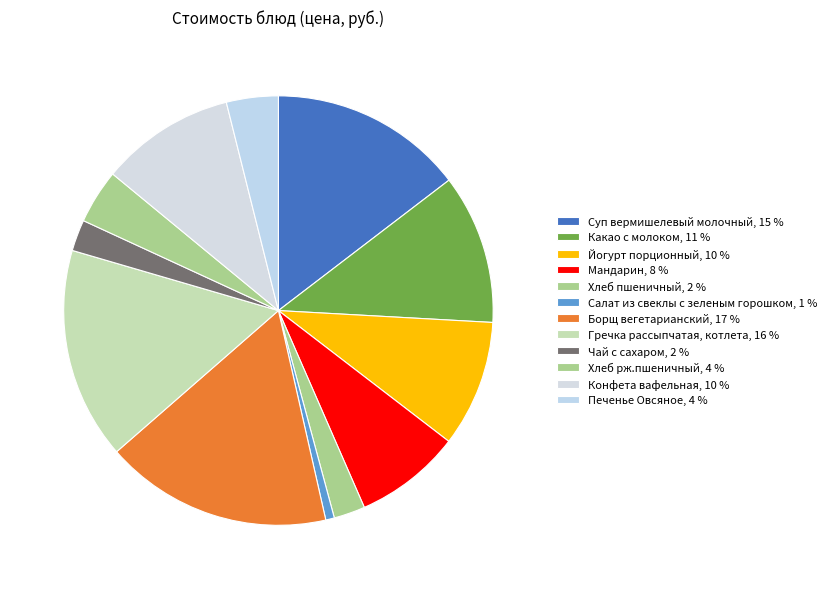

How many segments does this pie chart have?

12